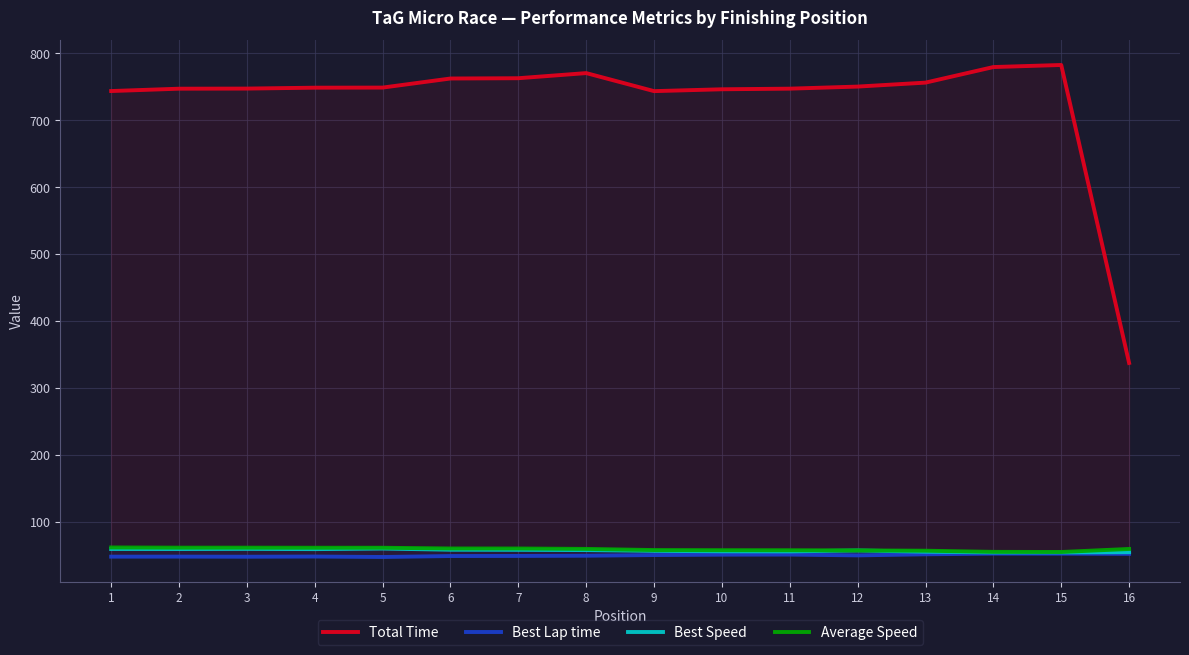

What is the difference between the second highest and second lowest values in the Average Speed series?

6.3